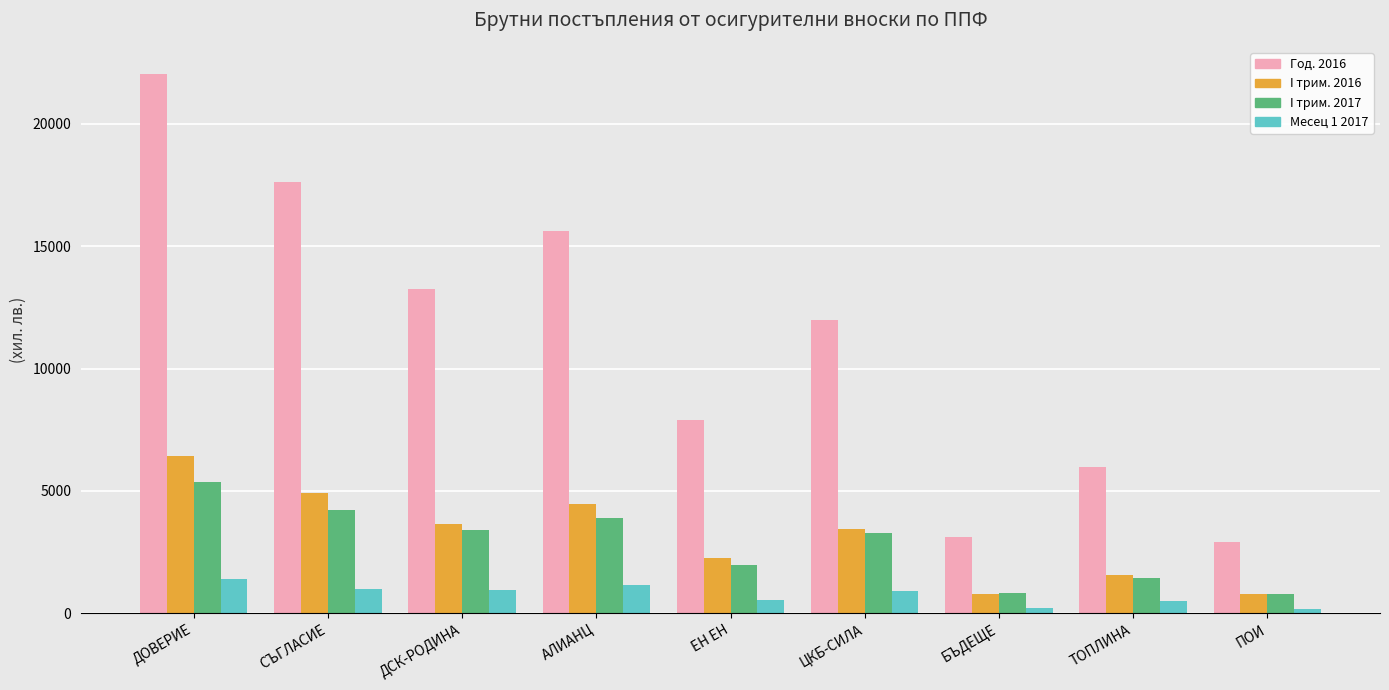

How many bars are there in total?

36